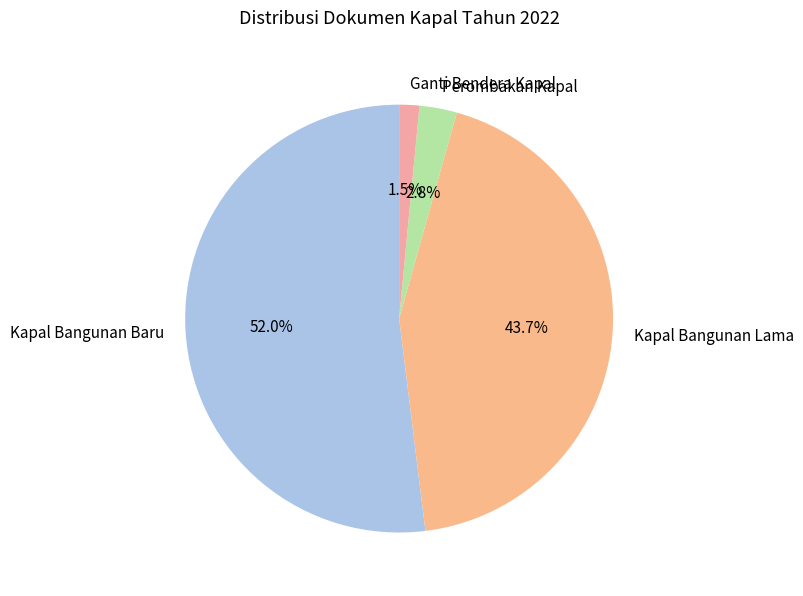

Which category has the biggest portion of the pie?

Kapal Bangunan Baru